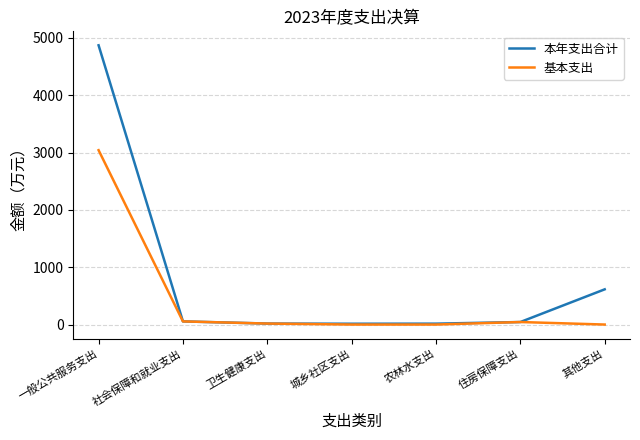

Between 一般公共服务支出 and 其他支出, which series saw the biggest shift?

本年支出合计